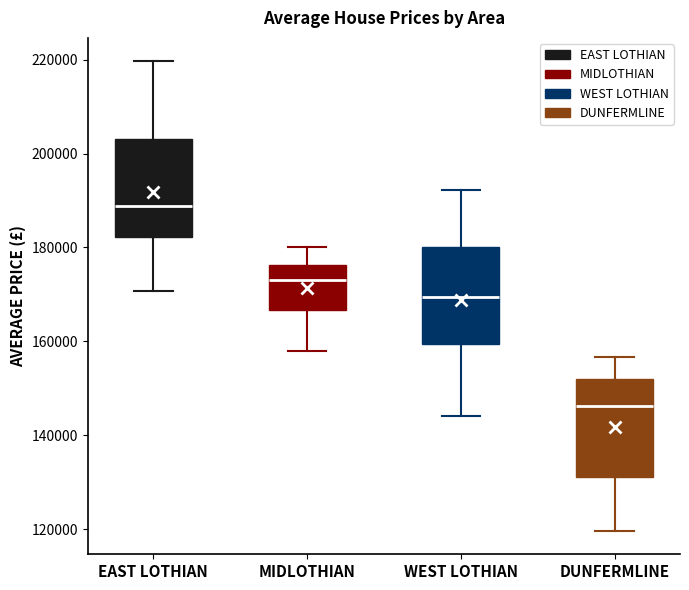

Reading left to right, read every box against the y-axis: the position of its median line, the range the box covers, and the ends of its whiskers. The values are not printed on the chart, so give them approximately, as read against the axis.

EAST LOTHIAN: median 188000, box 182000 to 204000, whiskers 170000 to 220000
MIDLOTHIAN: median 174000, box 166000 to 176000, whiskers 158000 to 180000
WEST LOTHIAN: median 170000, box 160000 to 180000, whiskers 144000 to 192000
DUNFERMLINE: median 146000, box 132000 to 152000, whiskers 120000 to 156000